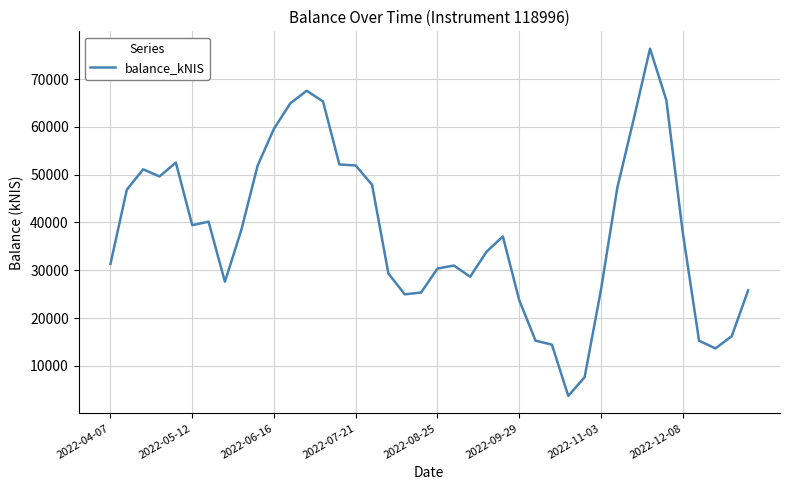

What is the minimum value shown in the chart?

3688.4